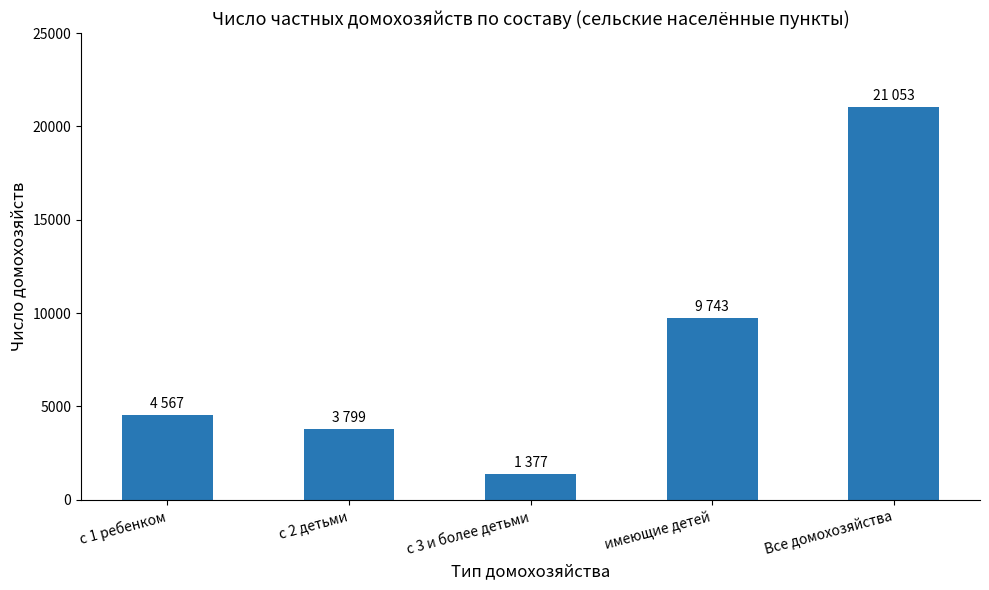

Between Все домохозяйства and с 2 детьми, which is larger?

Все домохозяйства